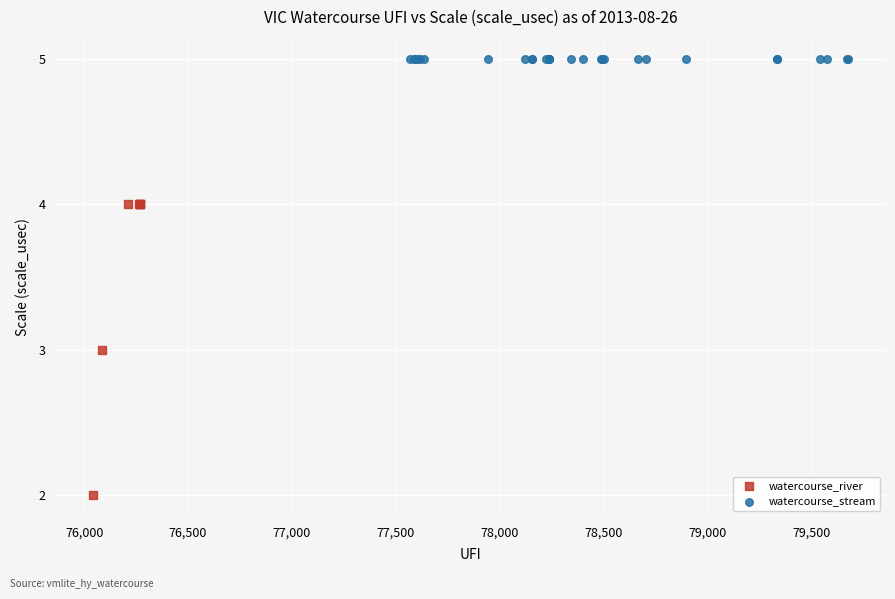

Which series reaches the minimum Y coordinate?

watercourse_river